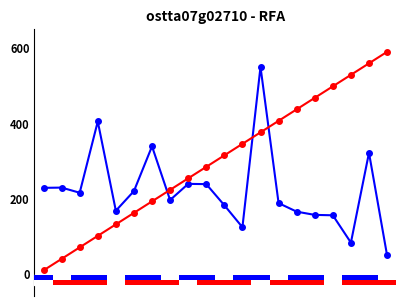

What is the difference between the highest and lowest values at 12?

173.7